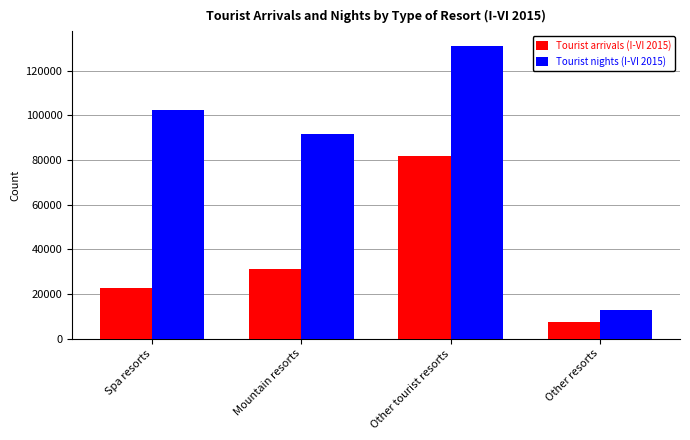

Are the bars horizontal?

No